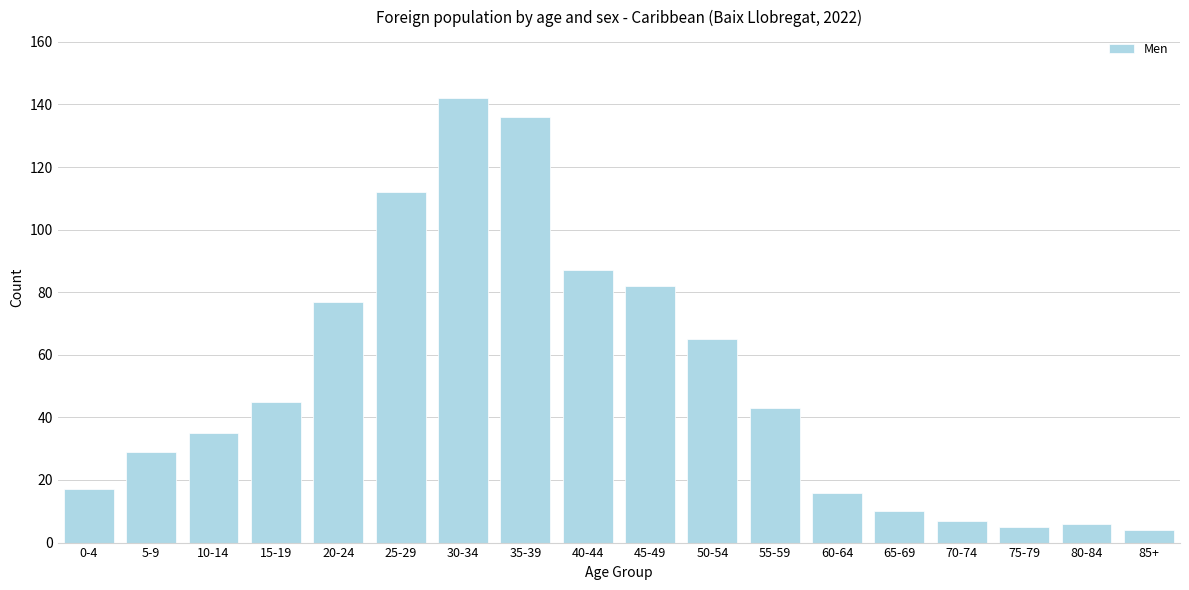

Reading right to left, extract all data points from this chart.

4	6	5	7	10	16	43	65	82	87	136	142	112	77	45	35	29	17